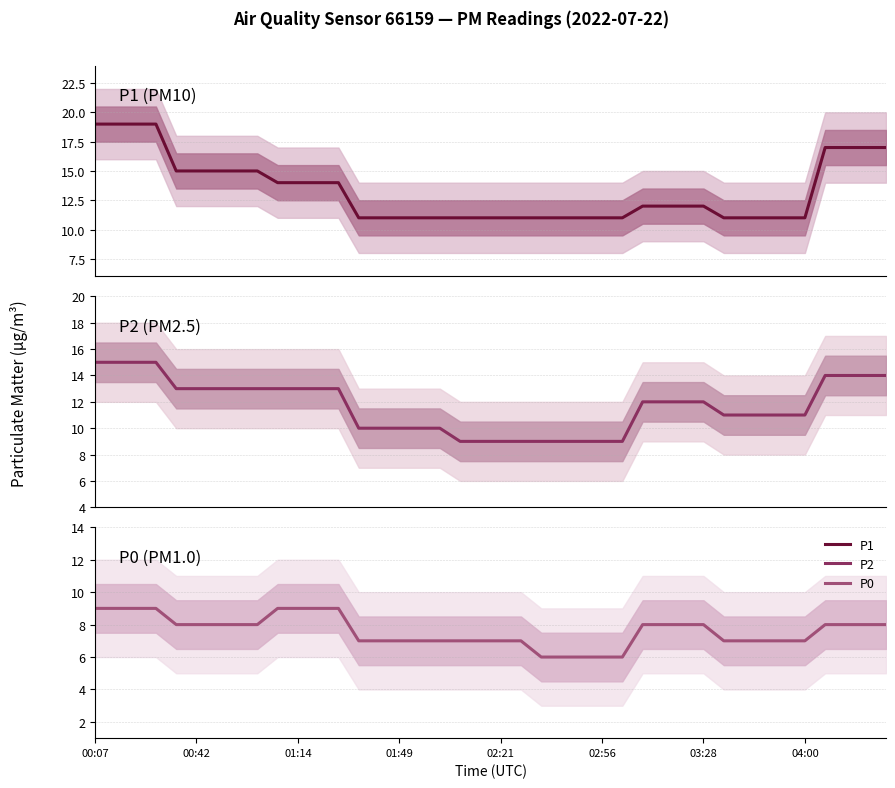

How many lines are shown in the chart?

3